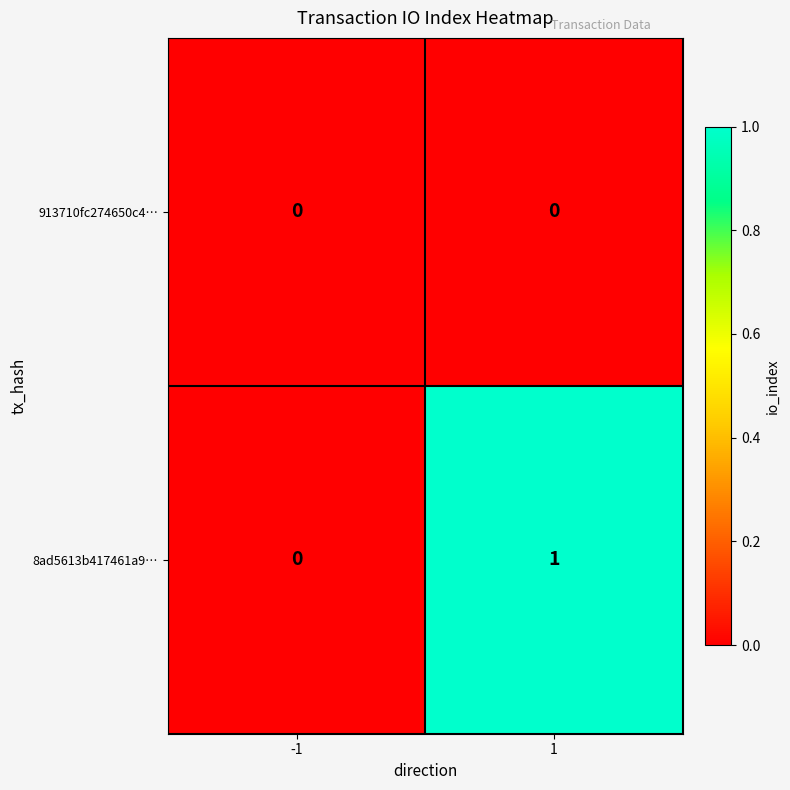

Which series has the widest spread of values?

8ad5613b417461a9…